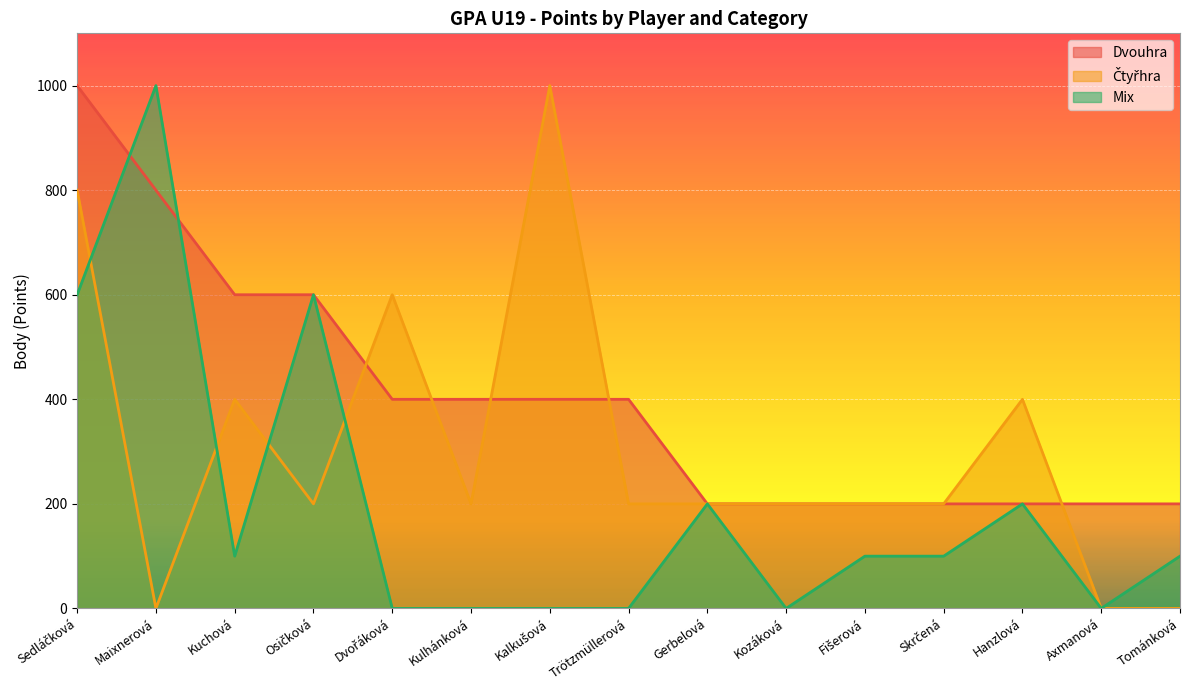

Rank the series by their maximum value, from lowest to highest.

Dvouhra, Čtyřhra, Mix